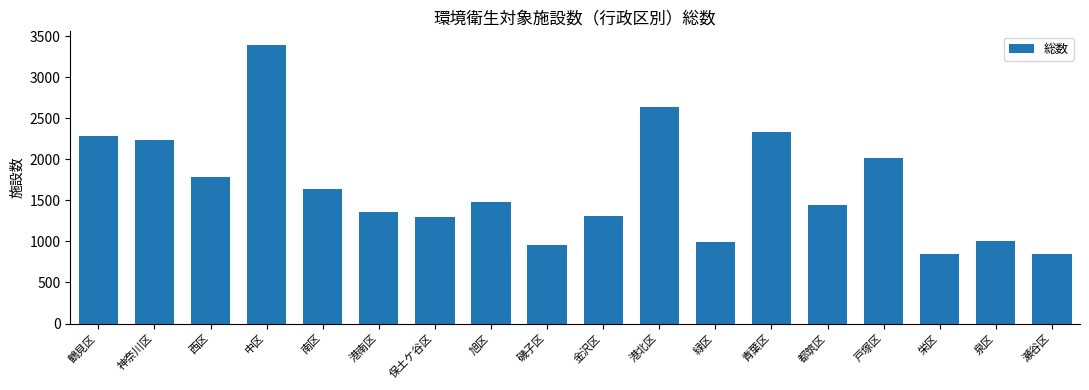

How many values are below 1485?

9